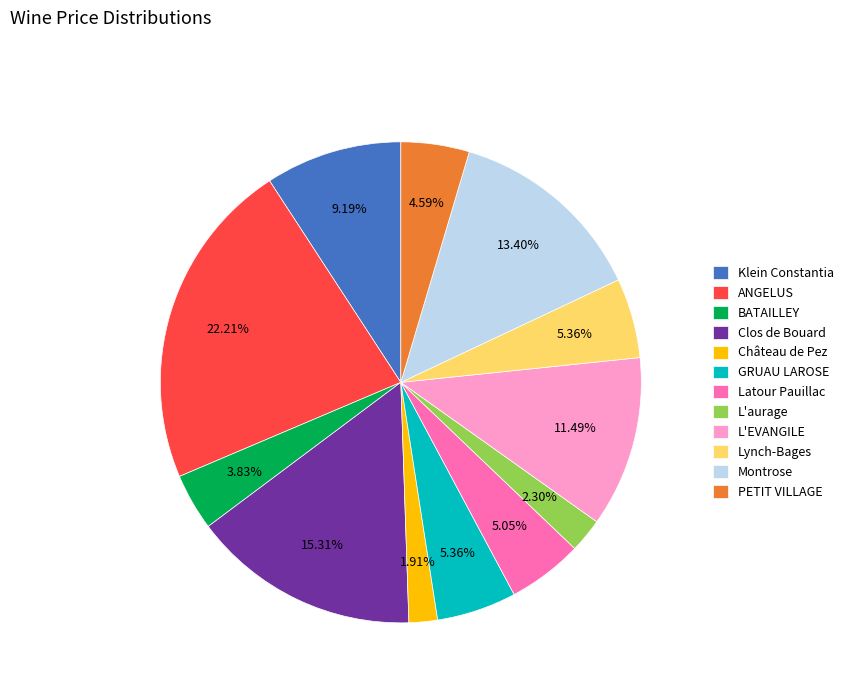

Which has a higher value, ANGELUS or L'EVANGILE?

ANGELUS